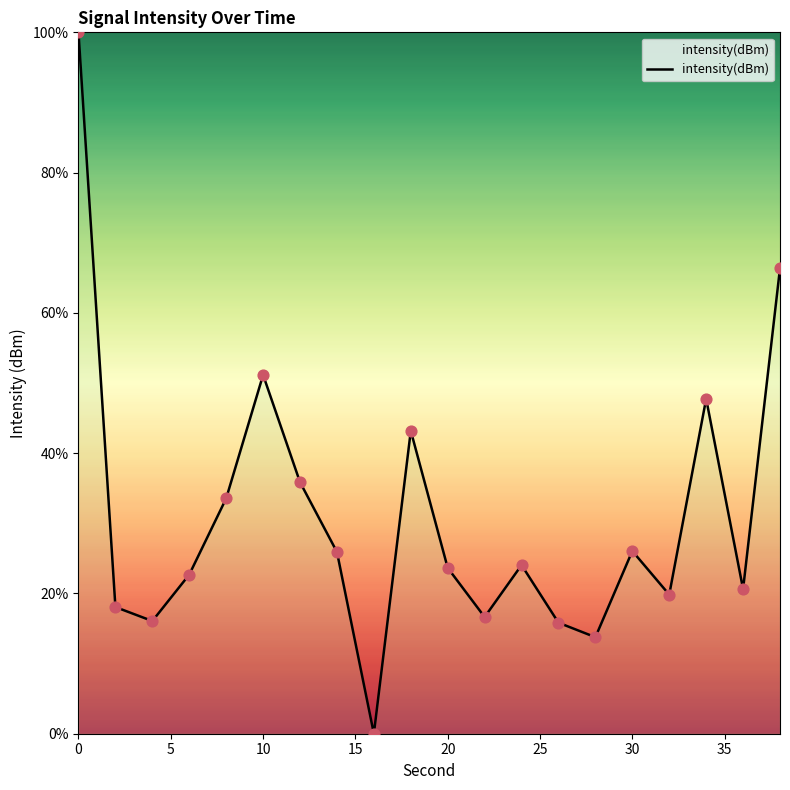

What is the maximum value shown in the chart?

100.0